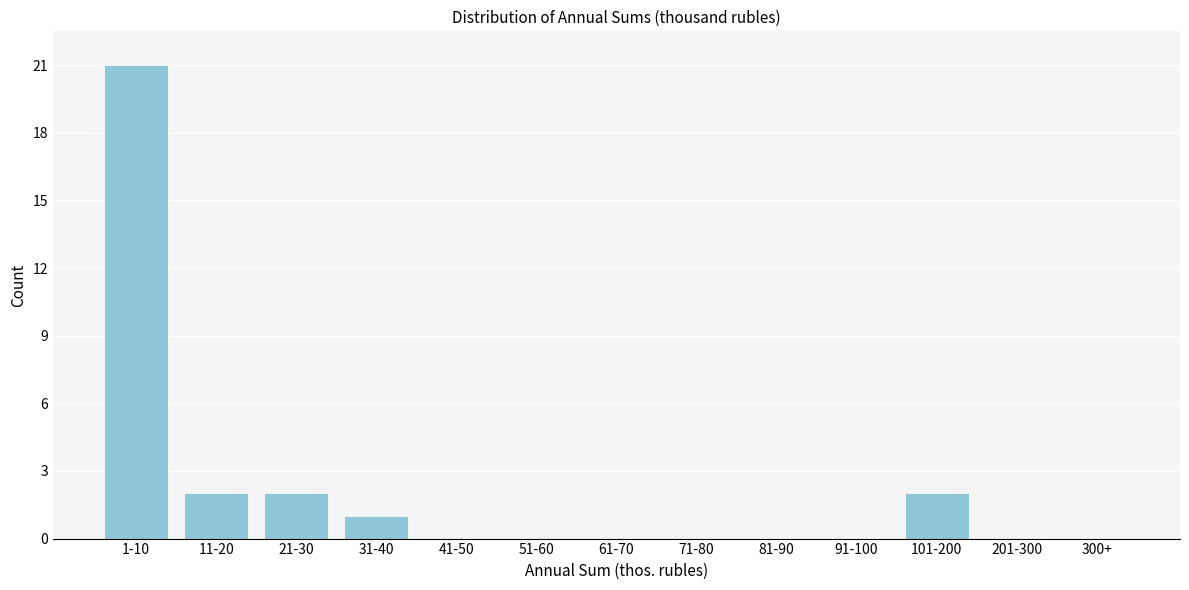

Reading left to right, what are all the values shown in this chart?

1-10=21	11-20=2	21-30=2	31-40=1	41-50=0	51-60=0	61-70=0	71-80=0	81-90=0	91-100=0	101-200=2	201-300=0	300+=0